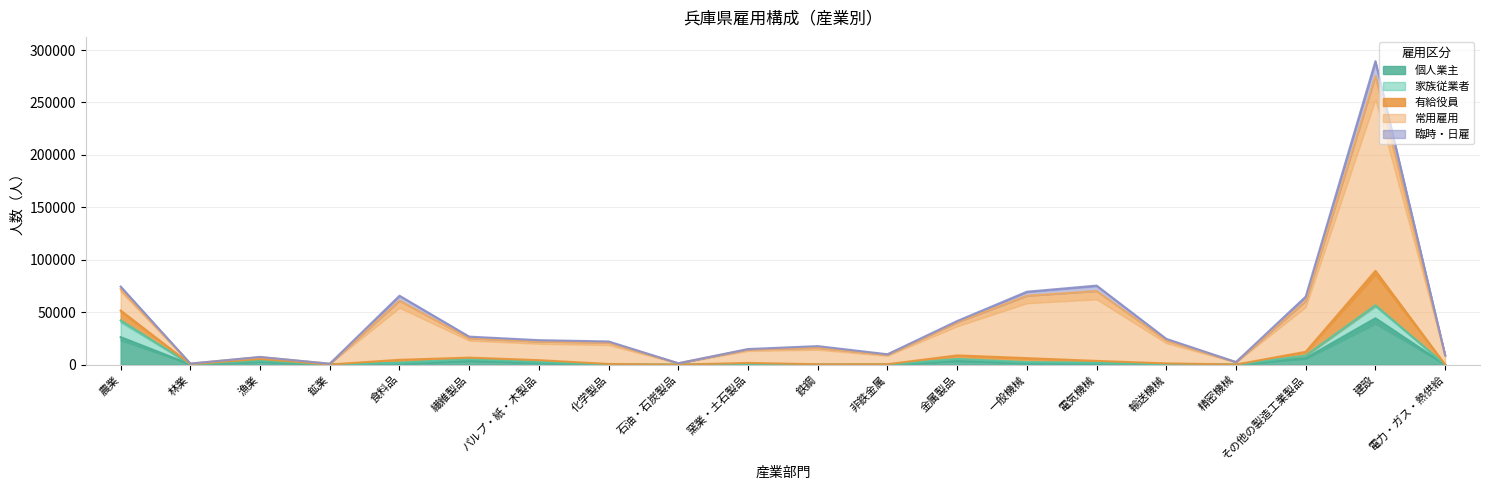

How many data points in 有給役員 are less than 1395?

10